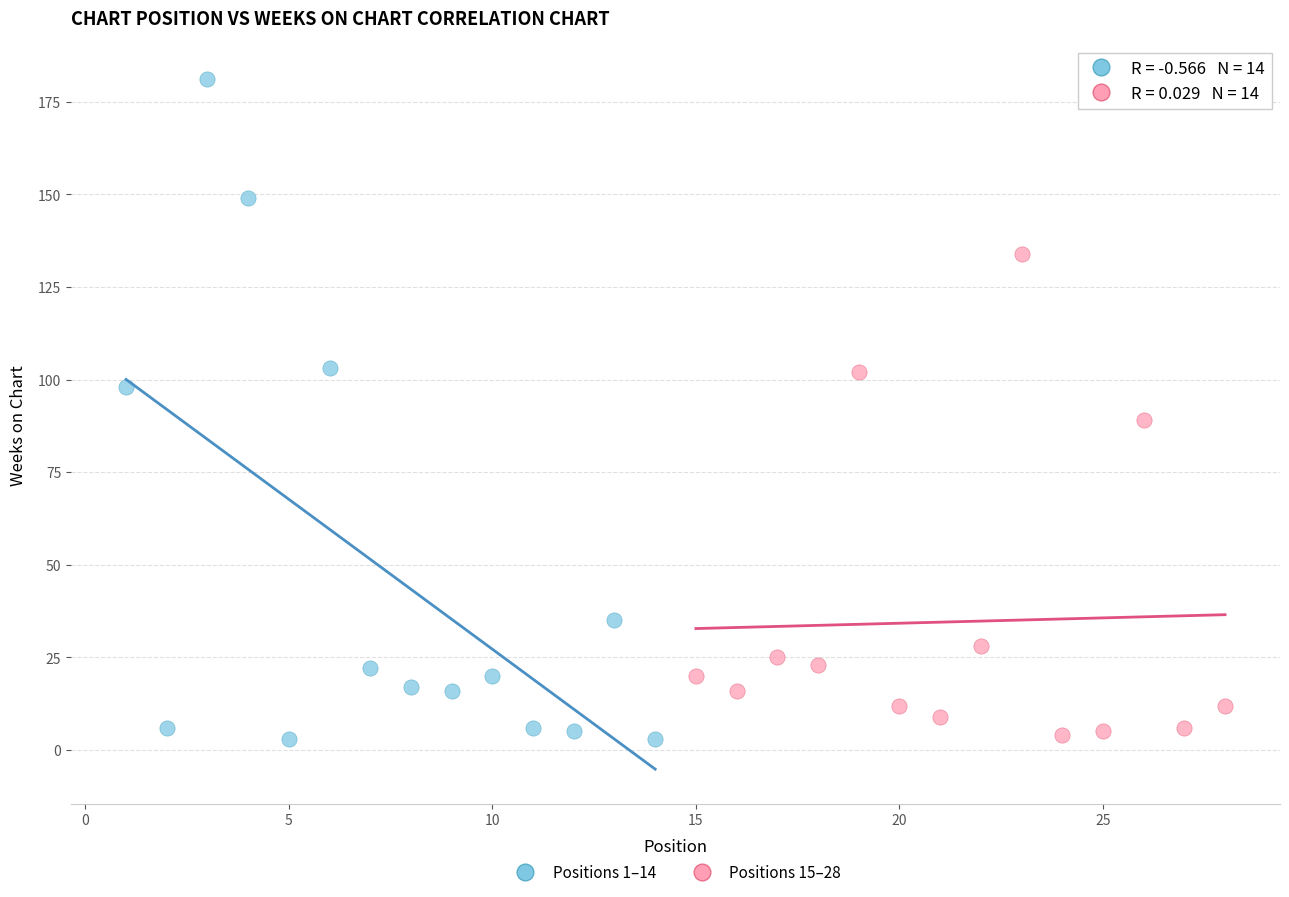

Which series reaches the maximum Y coordinate?

Positions 1–14